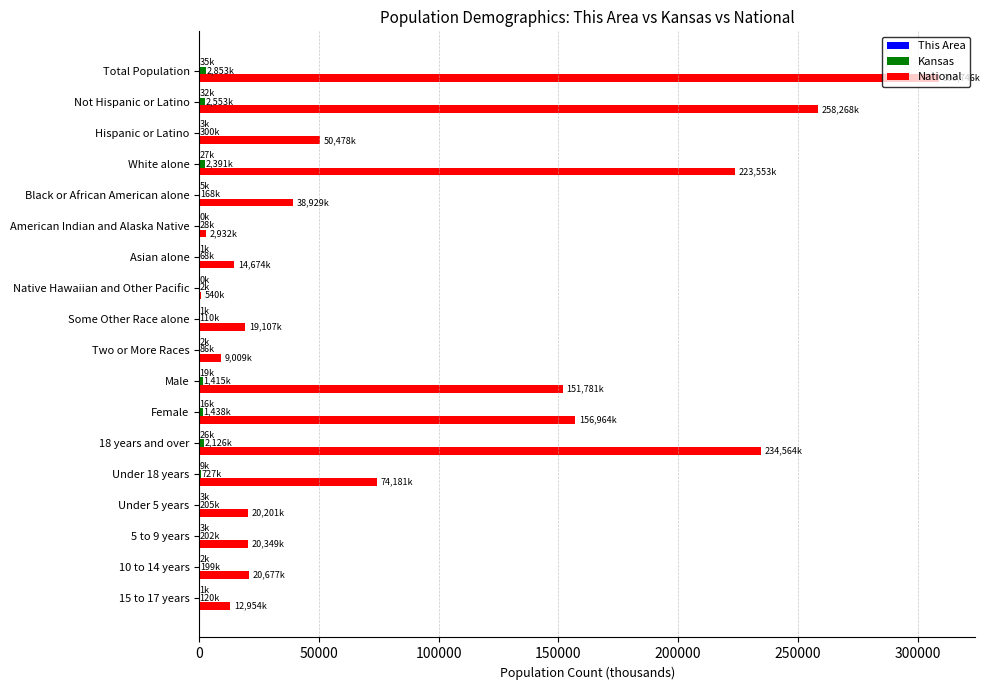

What is the maximum value shown in the chart?

308745.5